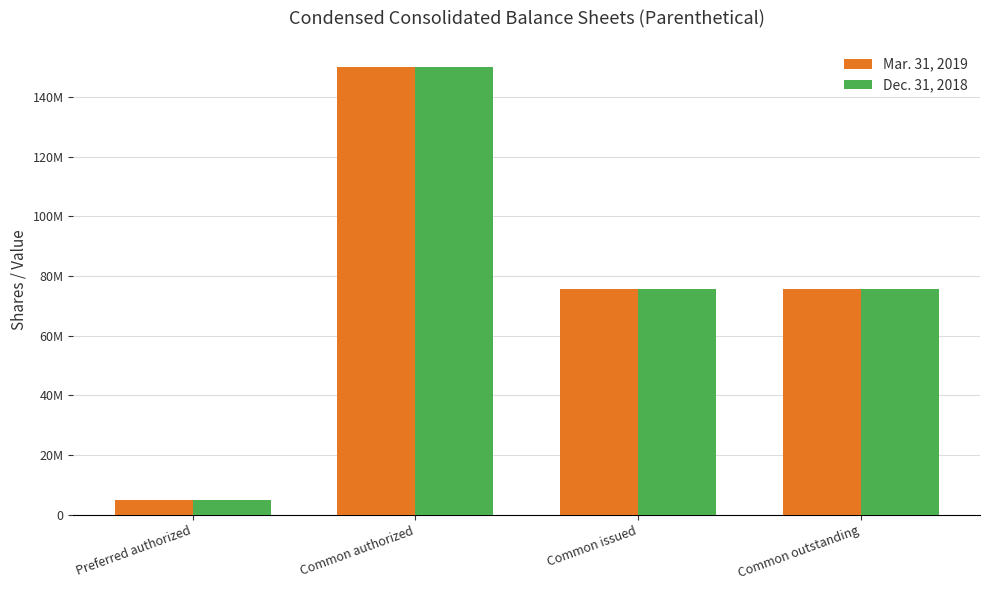

What are all the series names shown in the legend?

Mar. 31, 2019, Dec. 31, 2018